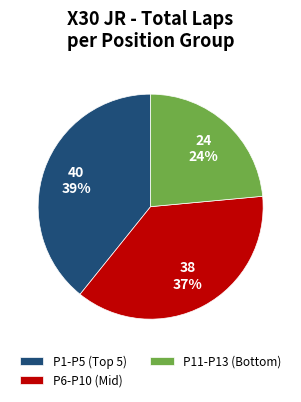

Is there a majority slice in this chart?

No